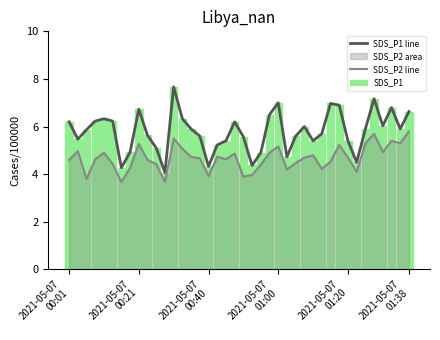

True or false: SDS_P1 line has a value of 5.1 at 10.

True